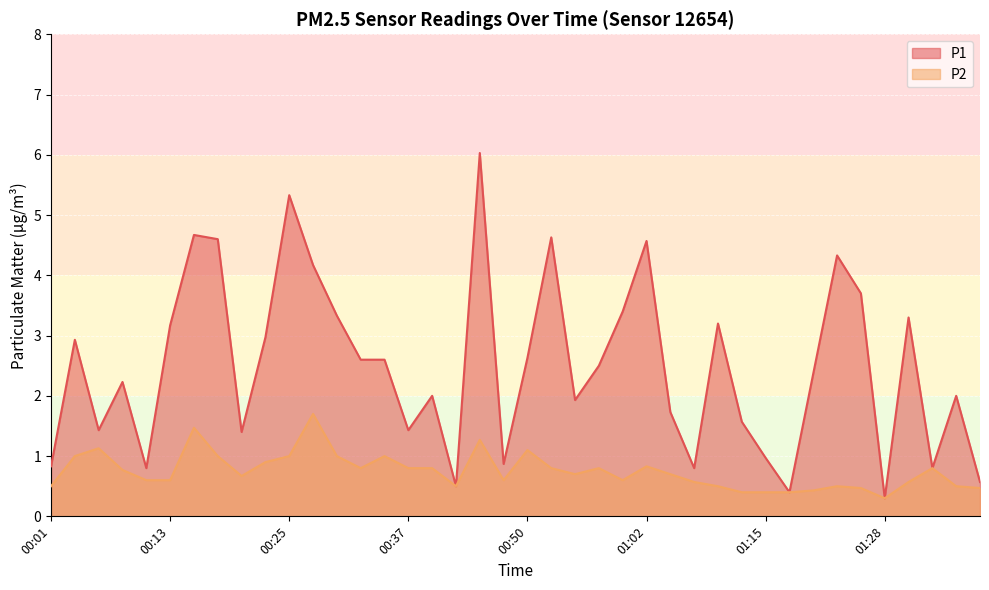

Which category has the lowest value in the P2 series?

01:28